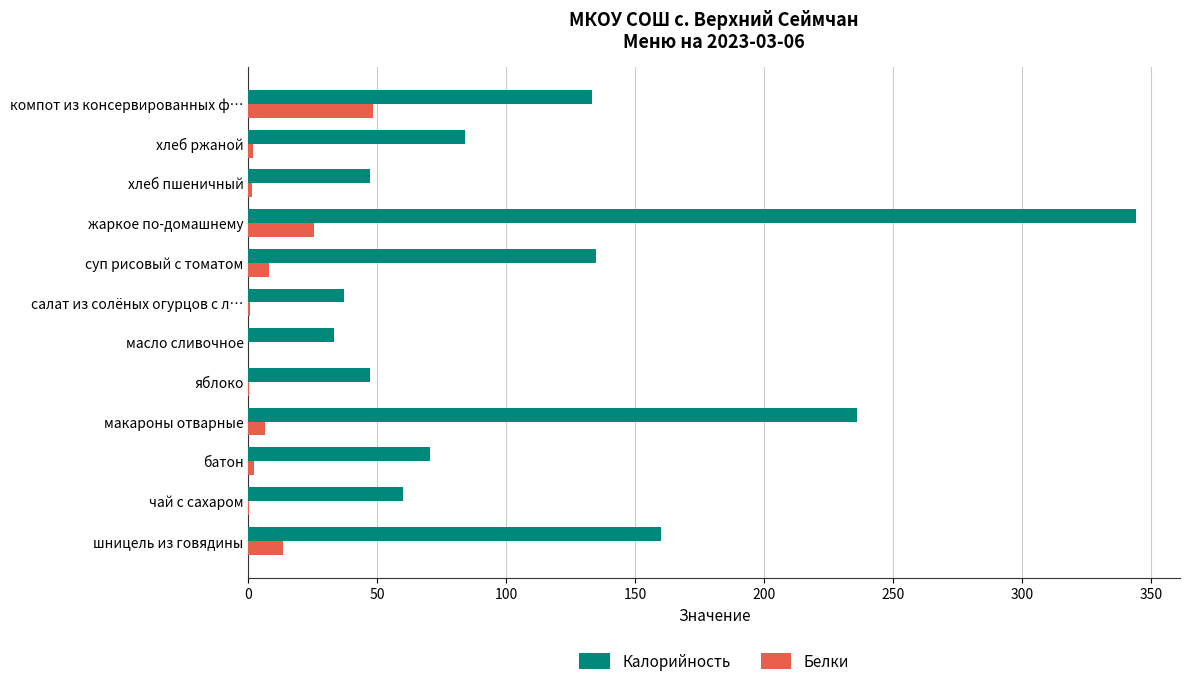

Which label corresponds to the largest value in the chart?

жаркое по-домашнему